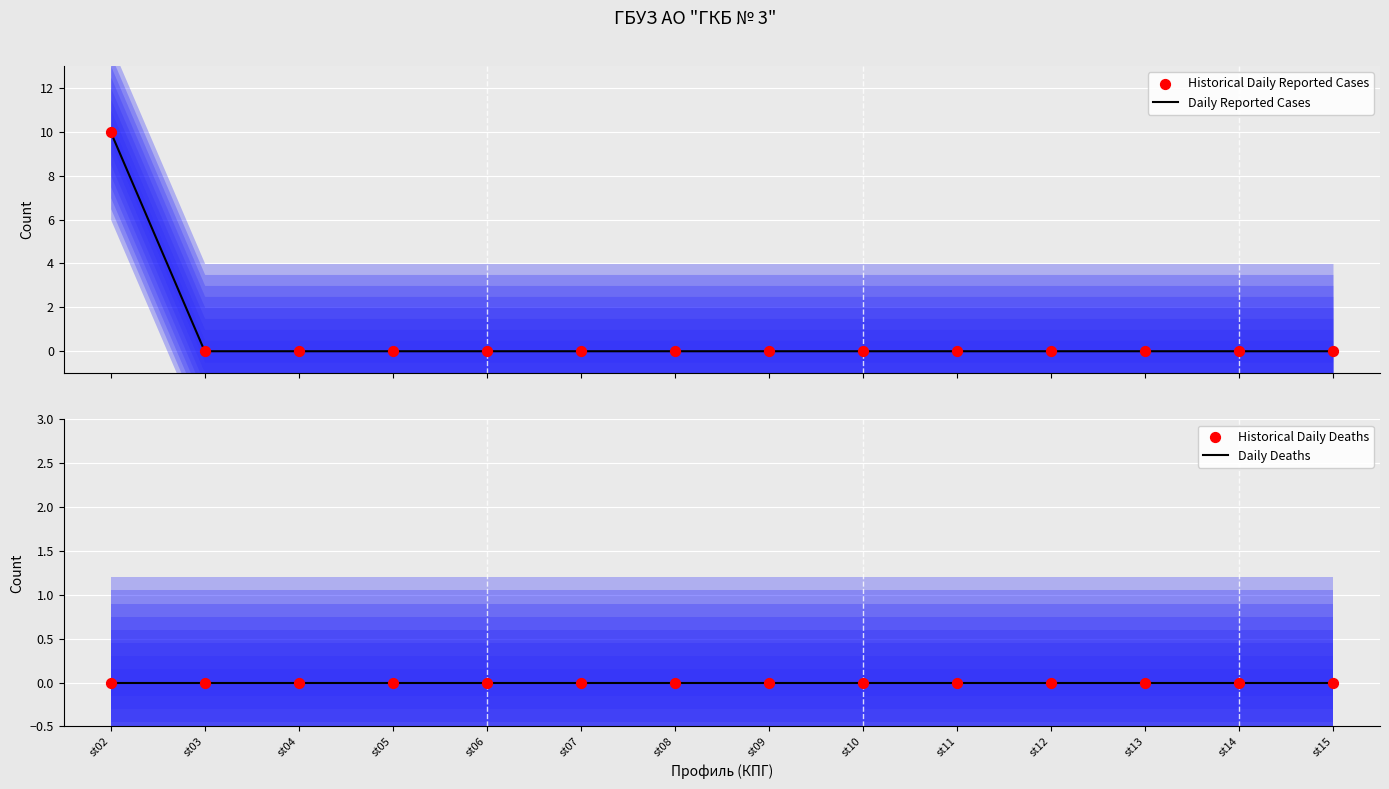

What are all the series names shown in the legend?

Daily Reported Cases, Historical Daily Reported Cases, Daily Deaths, Historical Daily Deaths